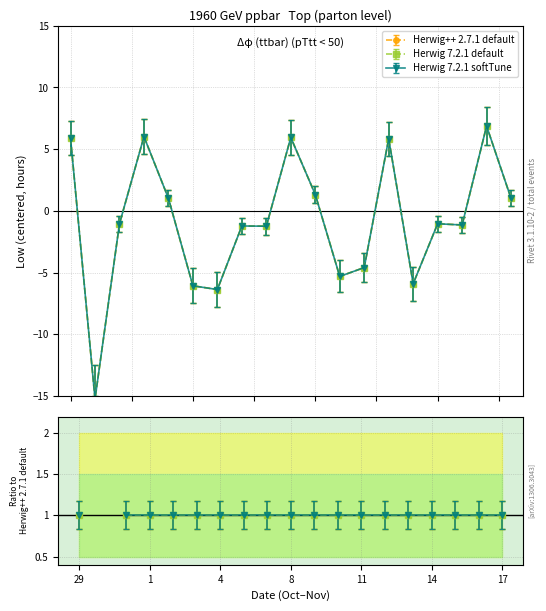

Is the value of Herwig++ 2.7.1 default at 2 greater than the value of Herwig 7.2.1 softTune at 15?

Yes